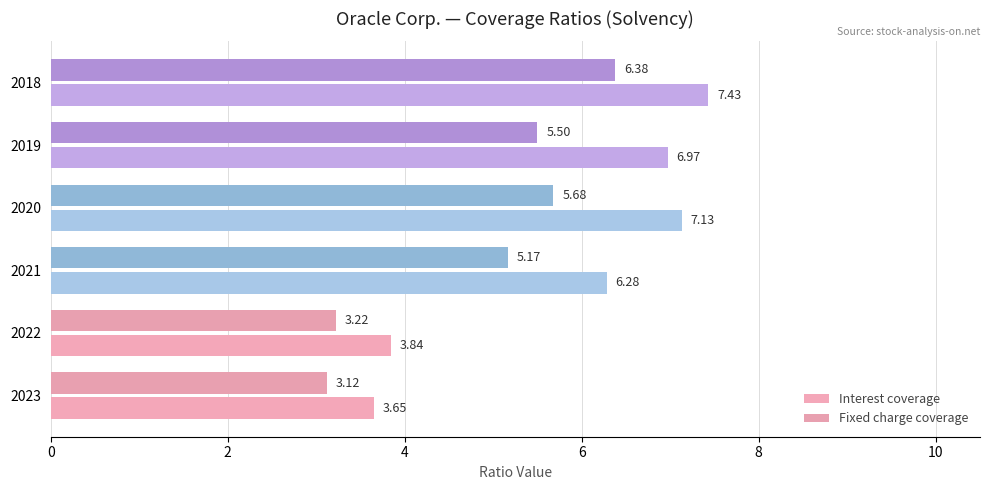

At how many categories does at least one series exceed 4?

4